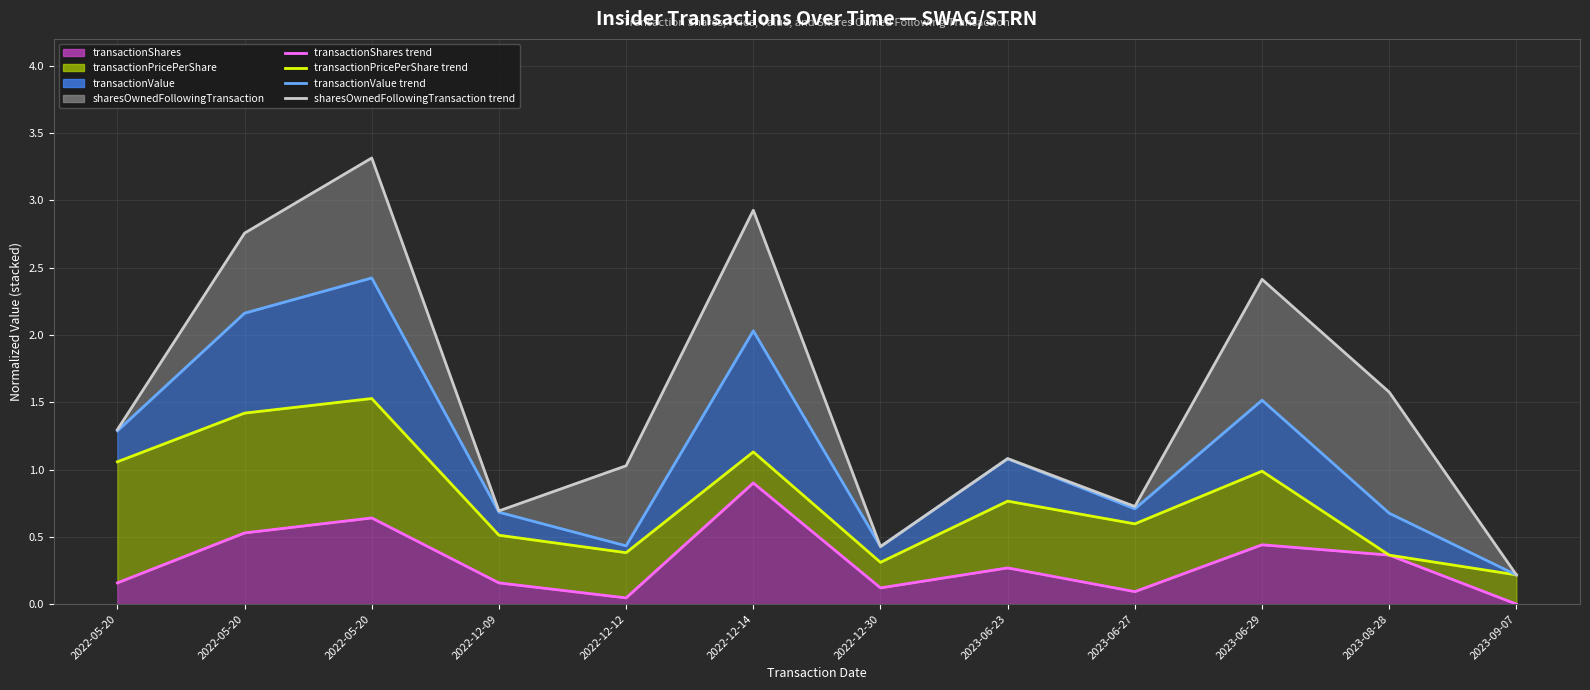

Reading left to right, transcribe all the data shown in this chart.

transactionShares (line): 2022-05-20=0.2	2022-05-20=0.5	2022-05-20=0.6	2022-12-09=0.2	2022-12-12=0.0	2022-12-14=0.9	2022-12-30=0.1	2023-06-23=0.3	2023-06-27=0.1	2023-06-29=0.4	2023-08-28=0.4	2023-09-07=0.0
transactionPricePerShare (line): 2022-05-20=1.1	2022-05-20=1.4	2022-05-20=1.5	2022-12-09=0.5	2022-12-12=0.4	2022-12-14=1.1	2022-12-30=0.3	2023-06-23=0.8	2023-06-27=0.6	2023-06-29=1.0	2023-08-28=0.4	2023-09-07=0.2
transactionValue (line): 2022-05-20=1.3	2022-05-20=2.2	2022-05-20=2.4	2022-12-09=0.7	2022-12-12=0.4	2022-12-14=2.0	2022-12-30=0.4	2023-06-23=1.1	2023-06-27=0.7	2023-06-29=1.5	2023-08-28=0.7	2023-09-07=0.2
sharesOwnedFollowingTransaction (line): 2022-05-20=1.3	2022-05-20=2.8	2022-05-20=3.3	2022-12-09=0.7	2022-12-12=1.0	2022-12-14=2.9	2022-12-30=0.4	2023-06-23=1.1	2023-06-27=0.7	2023-06-29=2.4	2023-08-28=1.6	2023-09-07=0.2